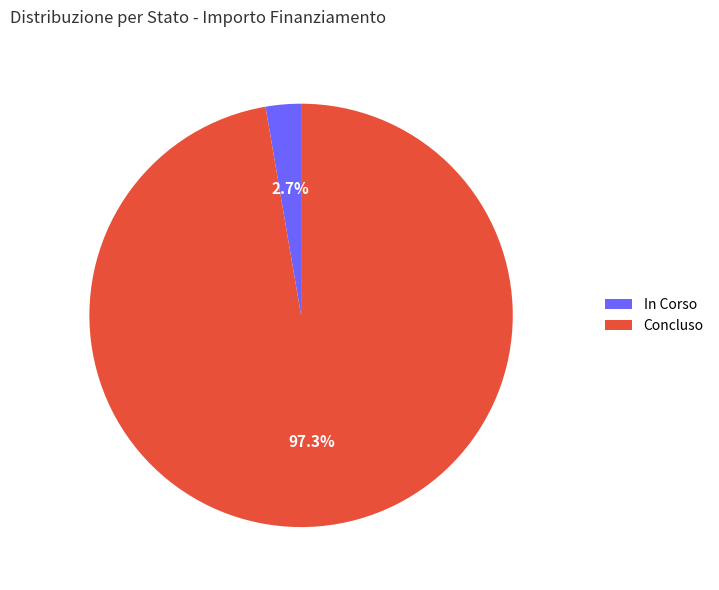

To the nearest percent, what is the average slice percentage?

50%